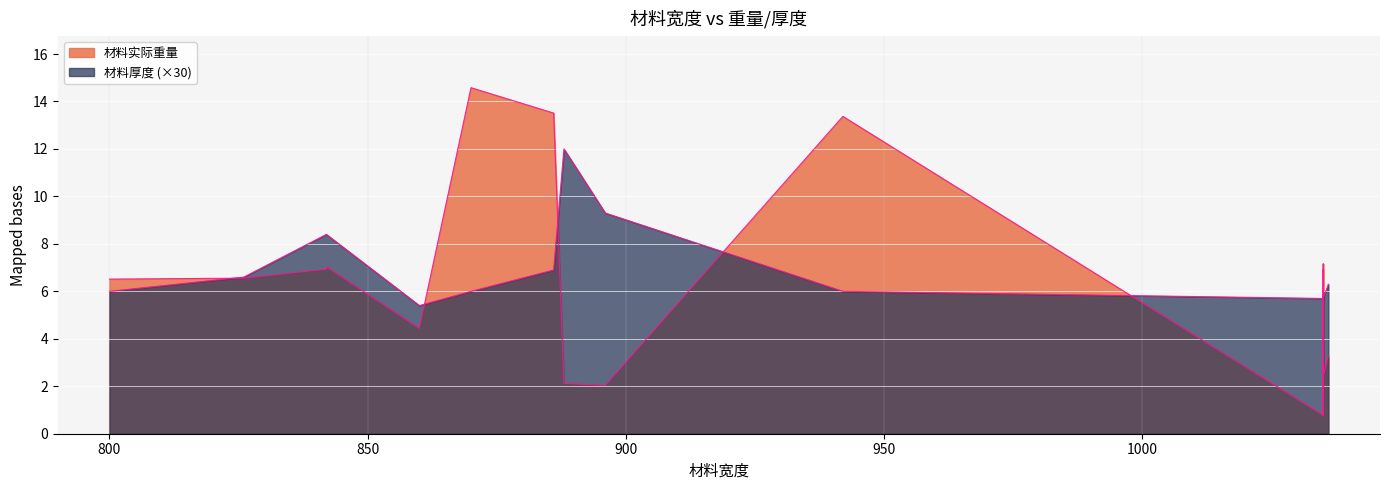

What is the maximum value for 材料实际重量?

14.6